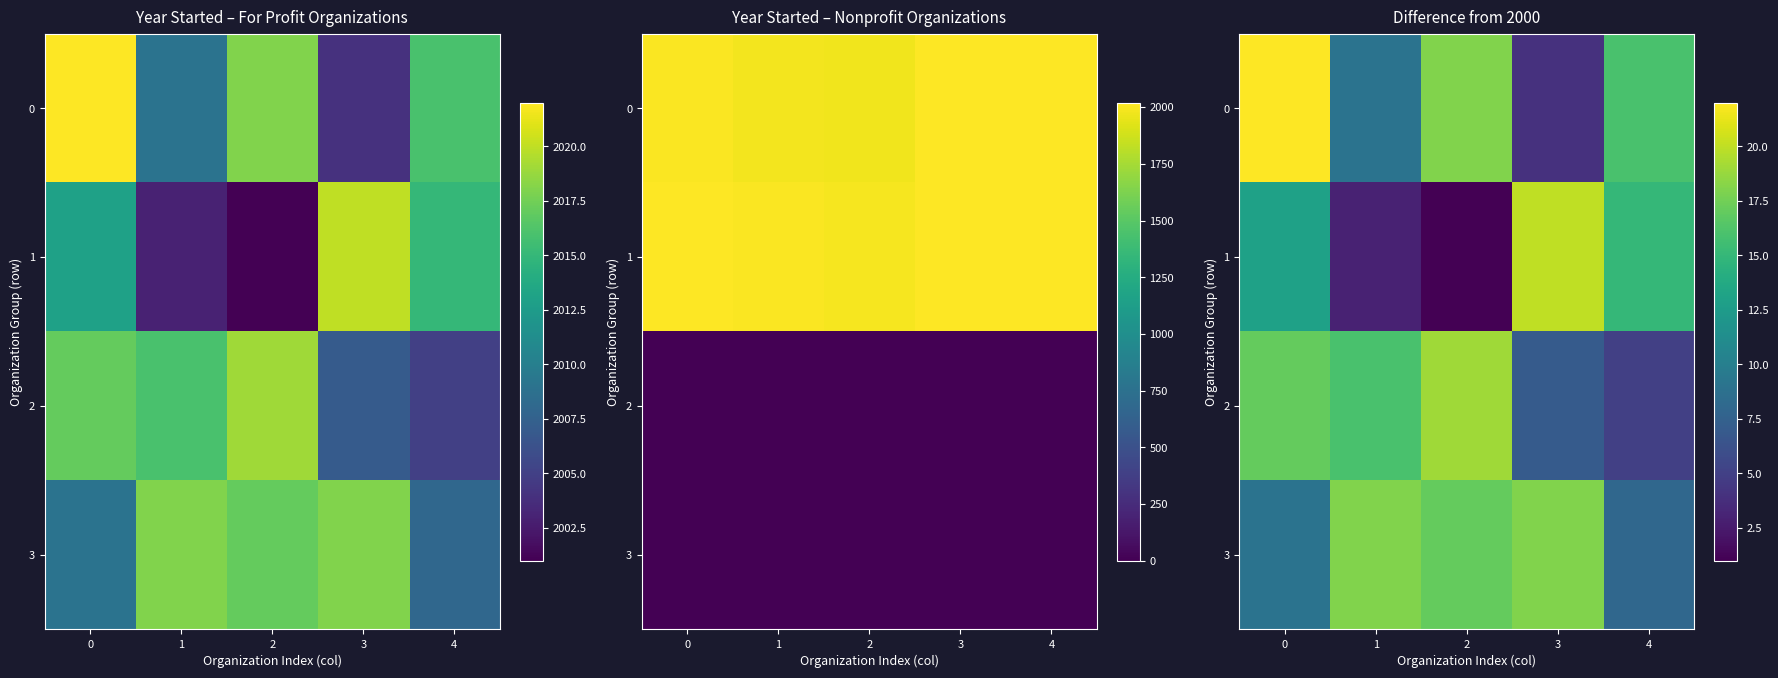

Rank the series by their maximum value, from highest to lowest.

0, 1, 2, 3